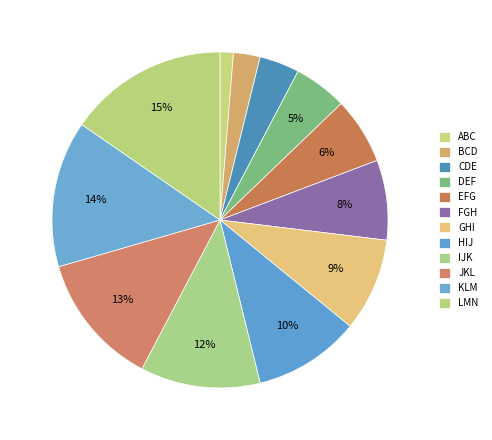

Rank the categories by value from highest to lowest.

LMN, KLM, JKL, IJK, HIJ, GHI, FGH, EFG, DEF, CDE, BCD, ABC